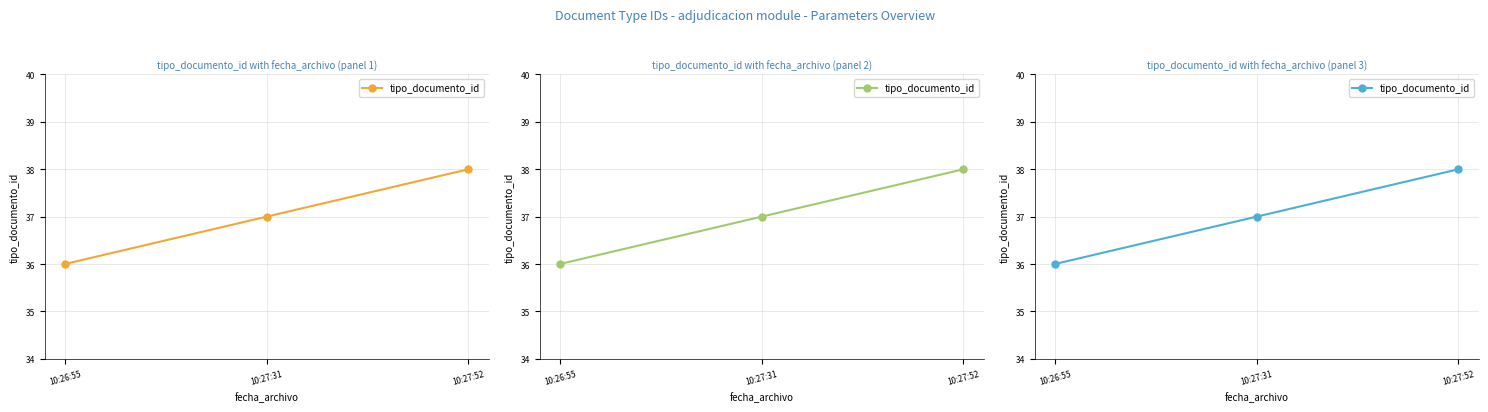

What is the greatest value displayed?

38